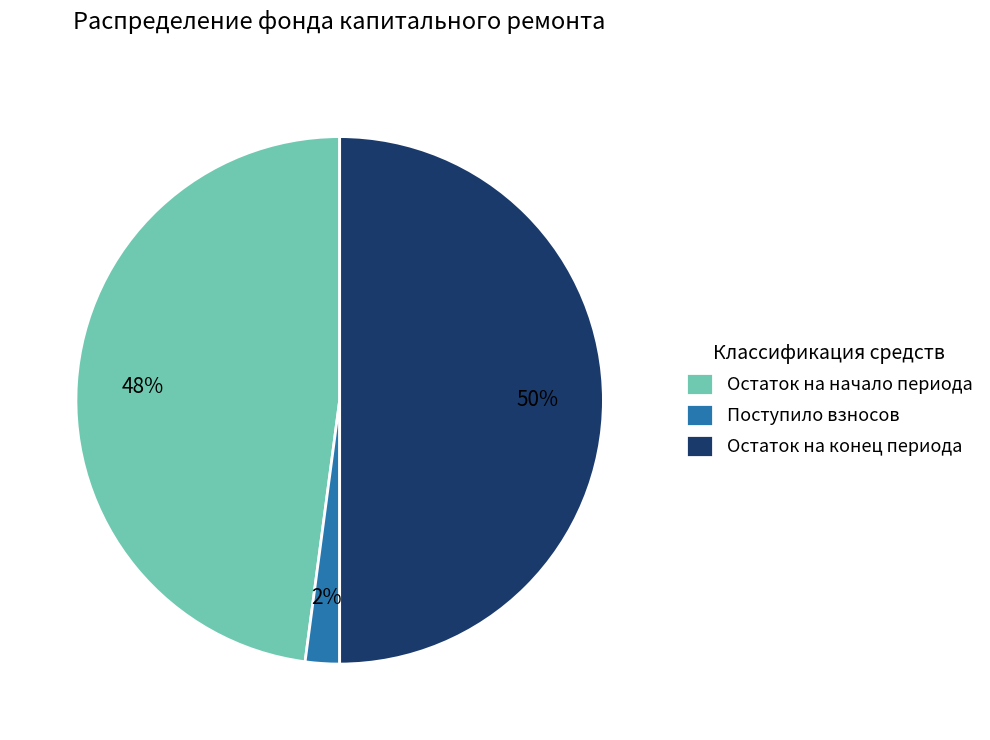

Between Поступило взносов and Остаток на начало периода, which is larger?

Остаток на начало периода